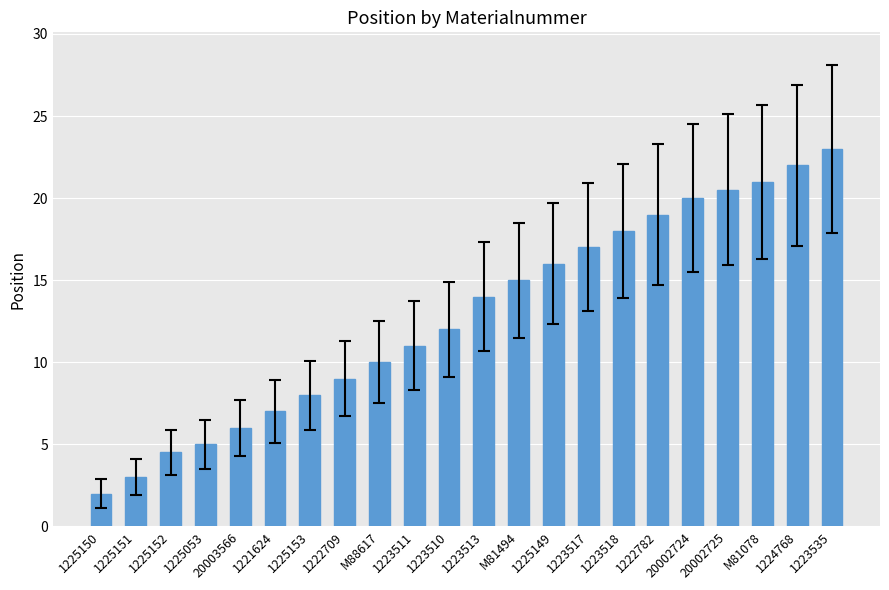

List the labels in order of value, largest first.

1223535, 1224768, M81078, 20002725, 20002724, 1222782, 1223518, 1223517, 1225149, M81494, 1223513, 1223510, 1223511, M88617, 1222709, 1225153, 1221624, 20003566, 1225053, 1225152, 1225151, 1225150